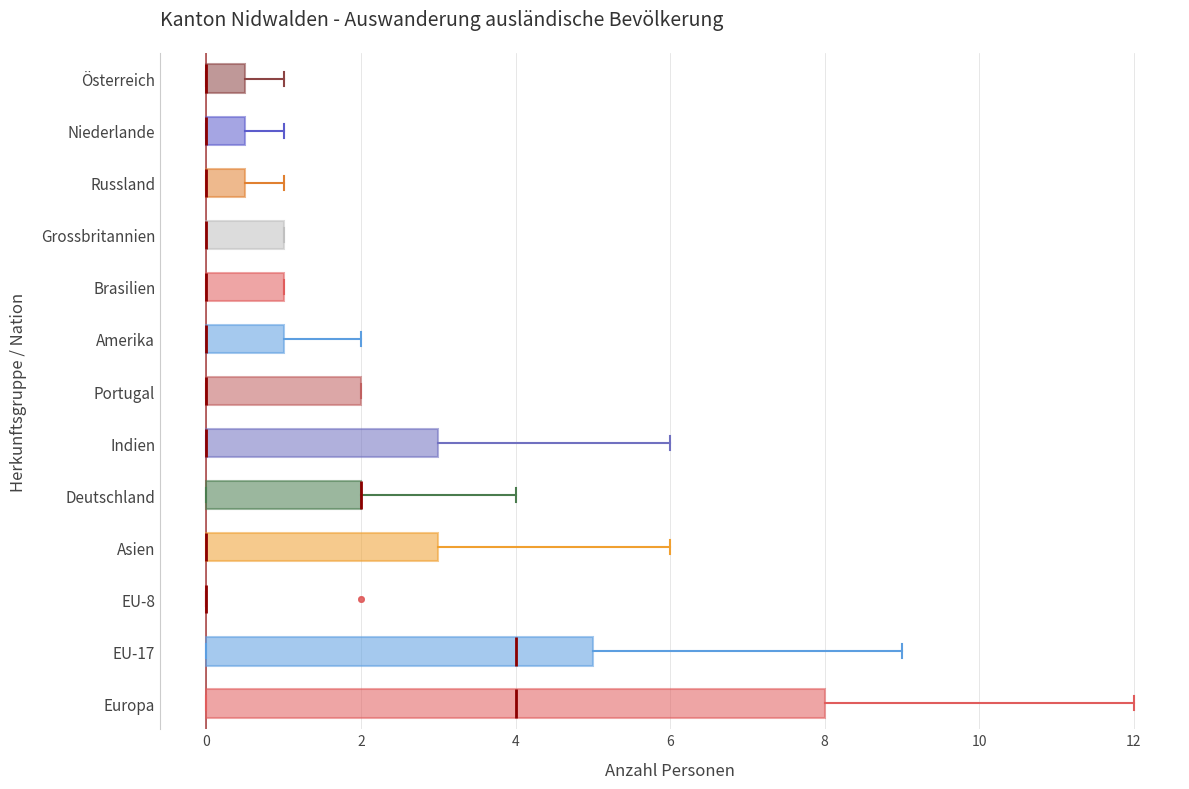

Reading bottom to top, transcribe this box plot: for each box, give where its median line is, the range the box spans, and where its two whiskers end, as read against the x-axis. The values are not printed on the chart, so give them approximately, as read against the axis.

Europa: median 4.0, box 0.0 to 8.0, whiskers 0.0 to 12.0
EU-17: median 4.0, box 0.0 to 5.0, whiskers 0.0 to 9.0
EU-8: box collapsed to a line at 0.0, whiskers 0.0 to 0.0
Asien: median 0.0 (drawn on the box's left edge), box 0.0 to 3.0, whiskers 0.0 to 6.0
Deutschland: median 2.0 (drawn on the box's right edge), box 0.0 to 2.0, whiskers 0.0 to 4.0
Indien: median 0.0 (drawn on the box's left edge), box 0.0 to 3.0, whiskers 0.0 to 6.0
Portugal: median 0.0 (drawn on the box's left edge), box 0.0 to 2.0, whiskers 0.0 to 2.0
Amerika: median 0.0 (drawn on the box's left edge), box 0.0 to 1.0, whiskers 0.0 to 2.0
Brasilien: median 0.0 (drawn on the box's left edge), box 0.0 to 1.0, whiskers 0.0 to 1.0
Grossbritannien: median 0.0 (drawn on the box's left edge), box 0.0 to 1.0, whiskers 0.0 to 1.0
Russland: median 0.0 (drawn on the box's left edge), box 0.0 to 0.6, whiskers 0.0 to 1.0
Niederlande: median 0.0 (drawn on the box's left edge), box 0.0 to 0.6, whiskers 0.0 to 1.0
Österreich: median 0.0 (drawn on the box's left edge), box 0.0 to 0.6, whiskers 0.0 to 1.0